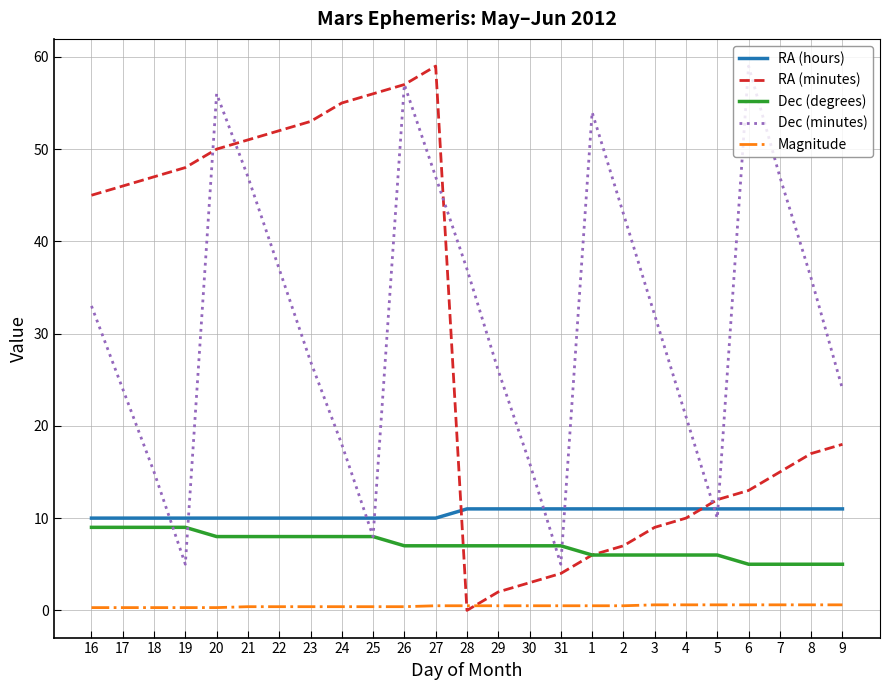

True or false: Dec (degrees) and Magnitude cross at least once.

False